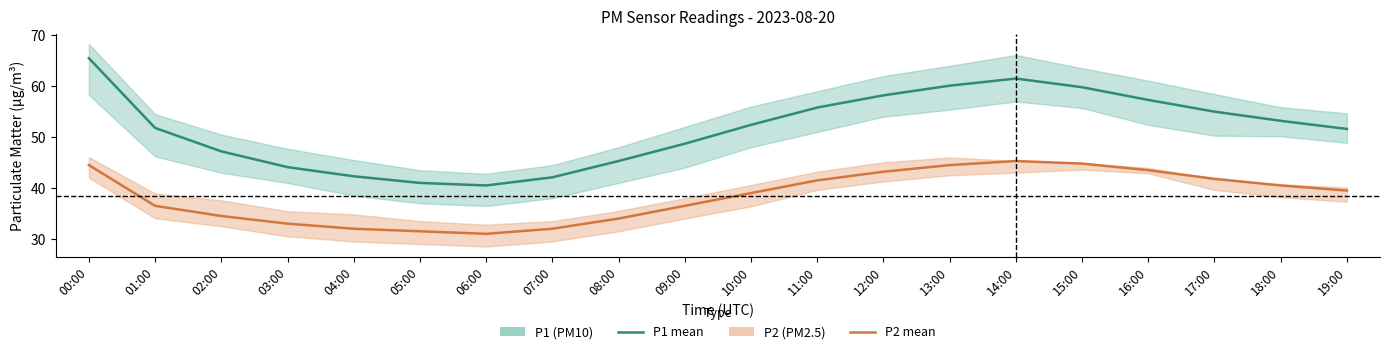

How many values in the P1 series exceed 52?

10